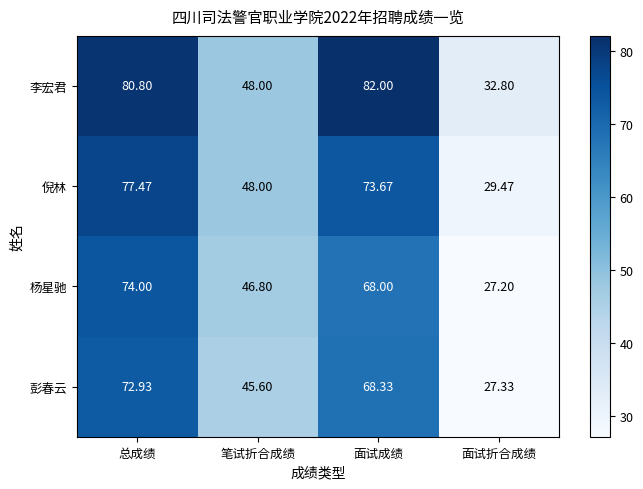

Is the value of 彭春云 at 笔试折合成绩 greater than the value of 杨星驰 at 面试成绩?

No